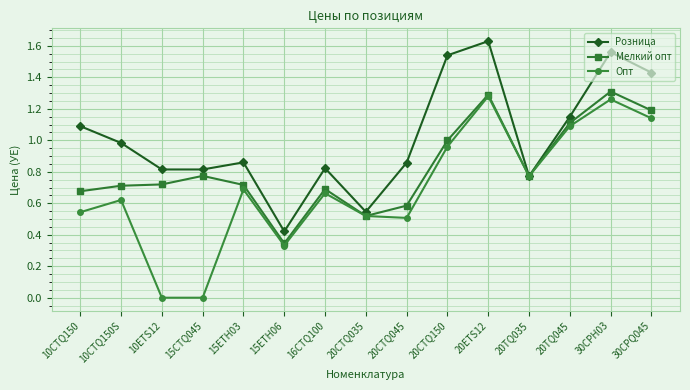

Rank the series by their average value, from lowest to highest.

Опт, Мелкий опт, Розница